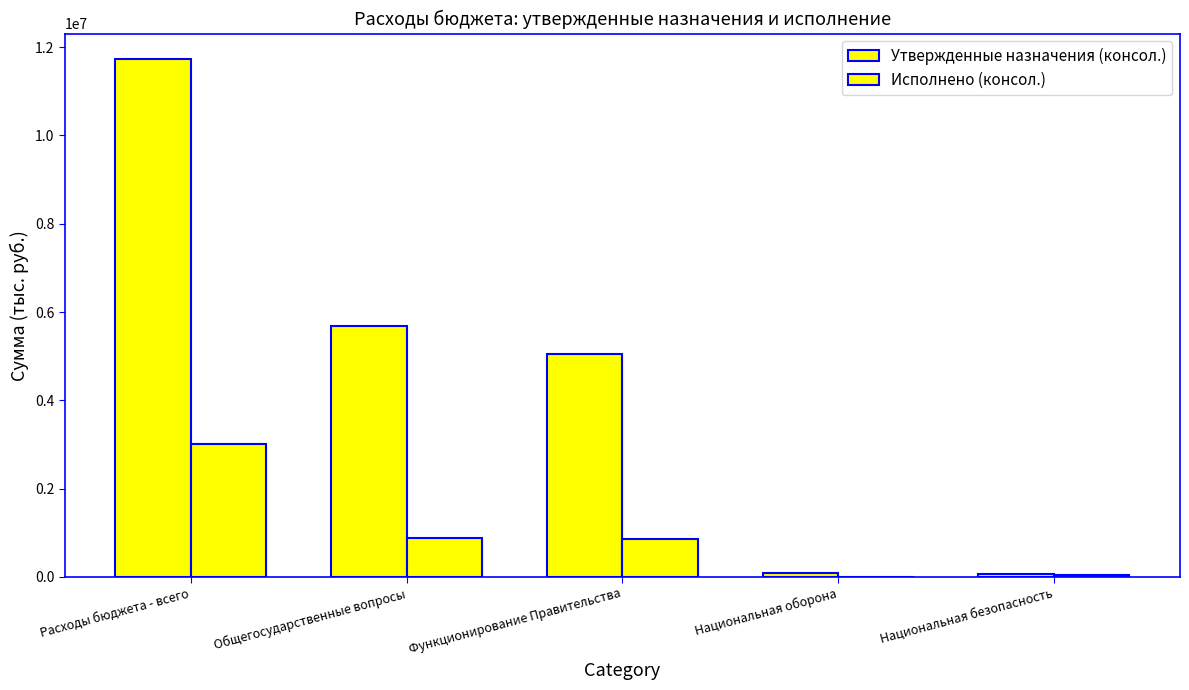

What is the sum of all Исполнено (консол.) values?

4766329.4